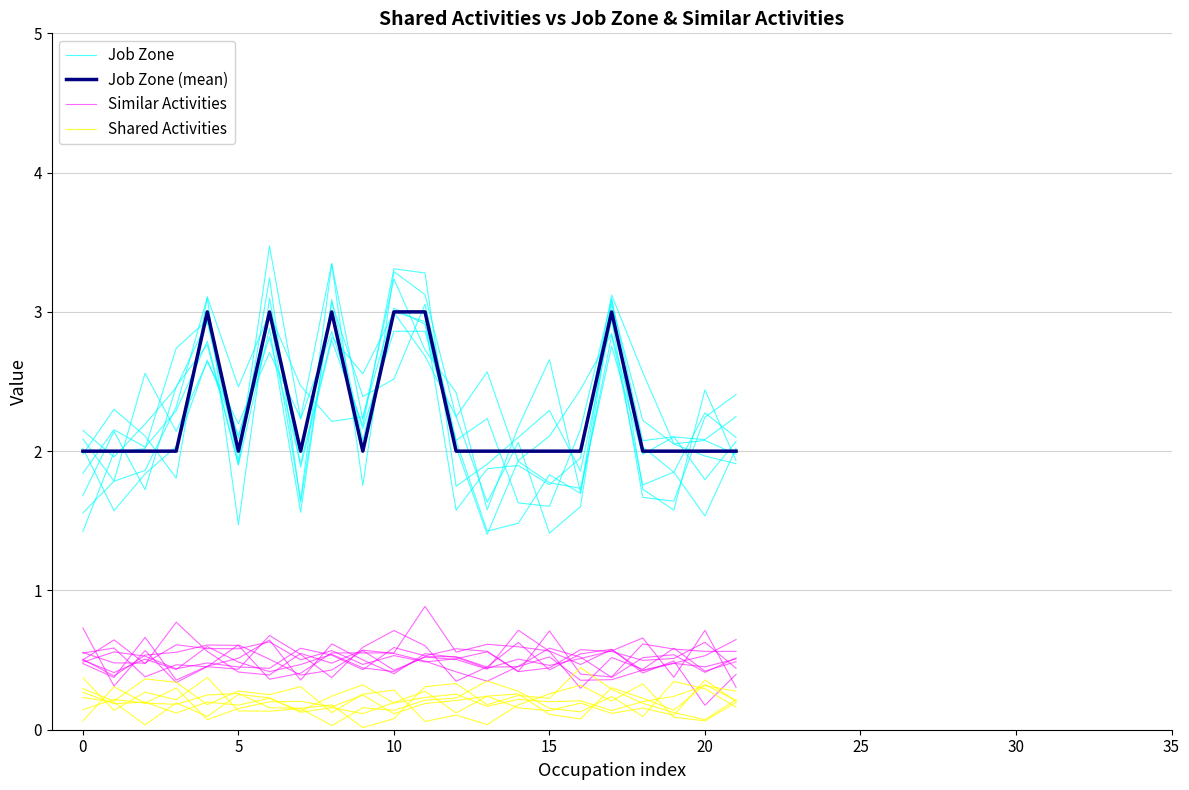

True or false: Shared Activities and Job Zone (mean) cross at least once.

False